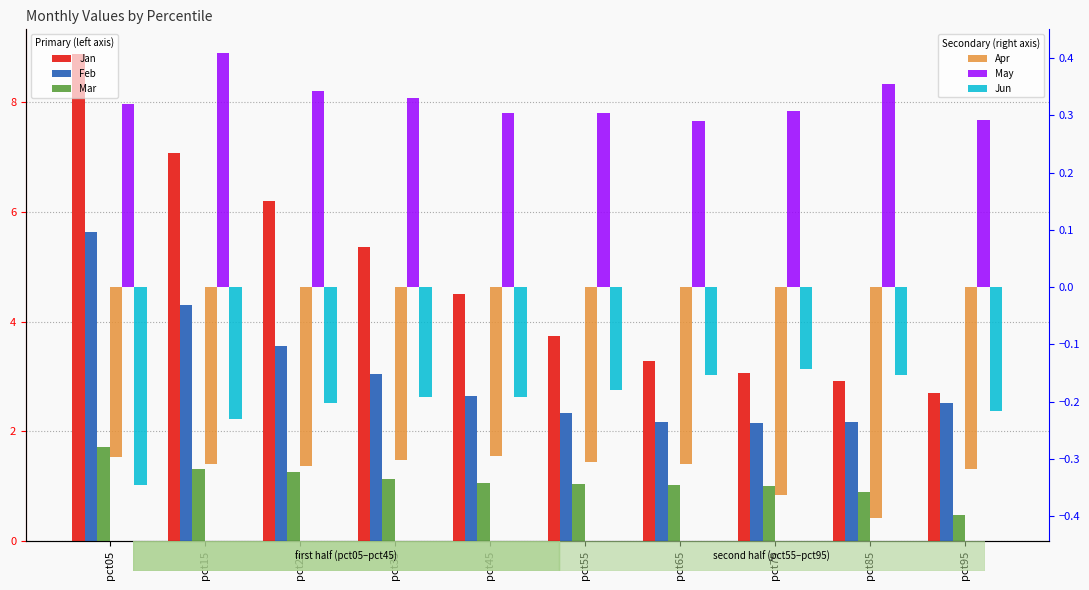

Is it true that Feb equals 4.4 at pct45?

False